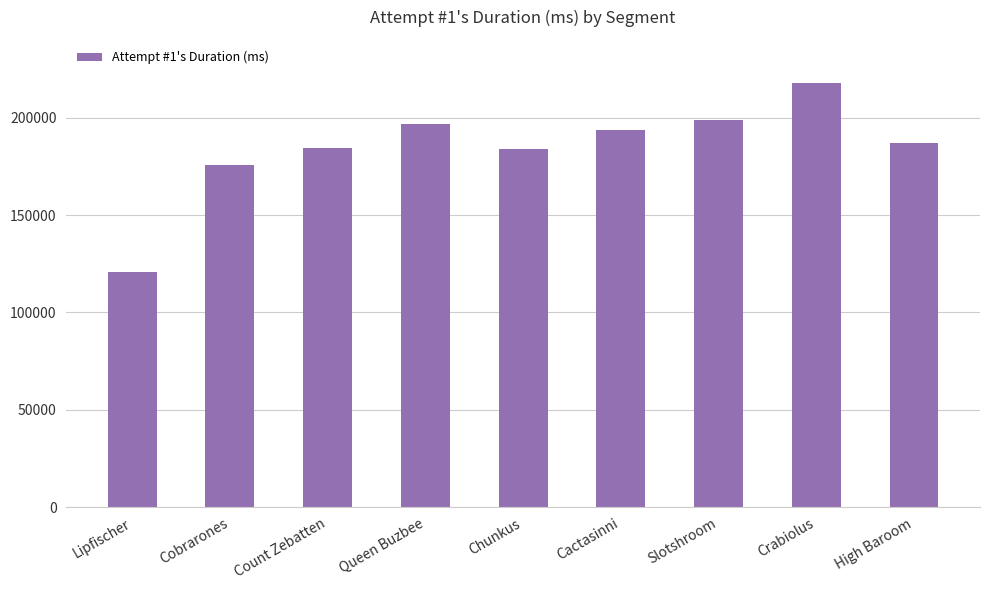

Between Cobrarones and Lipfischer, which is larger?

Cobrarones